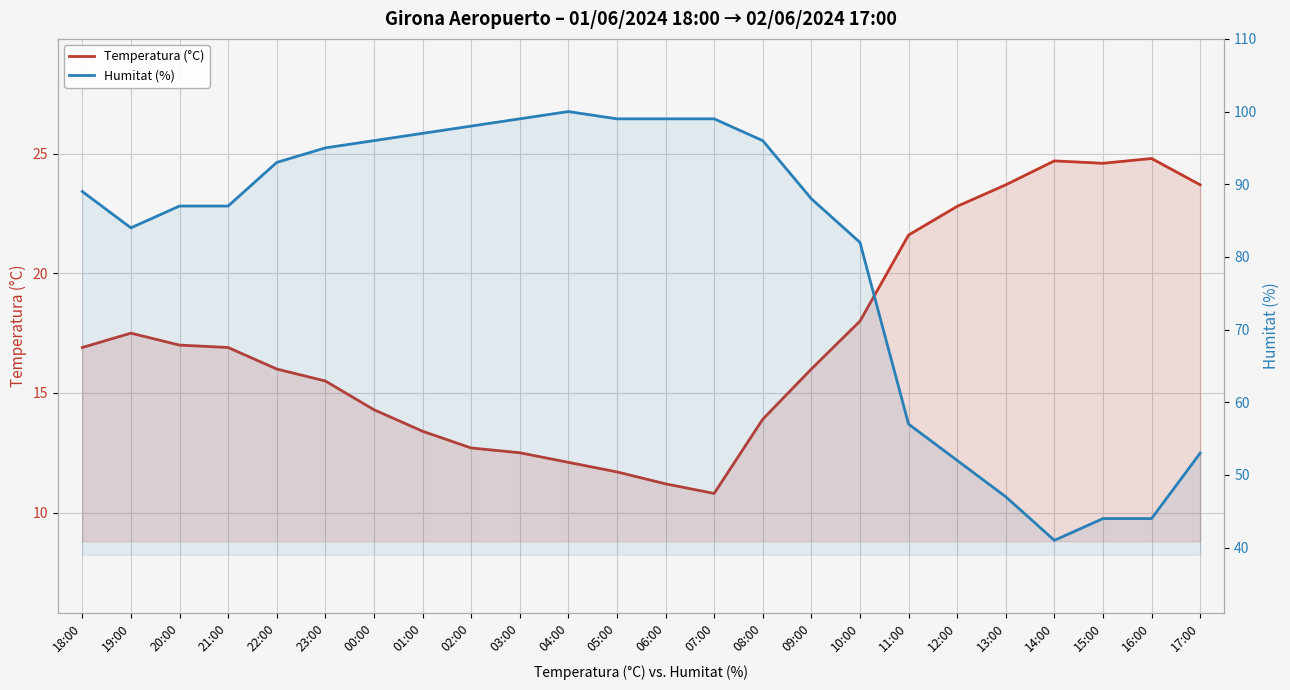

True or false: Temperatura (°C) and Humitat (%) intersect in this chart.

False